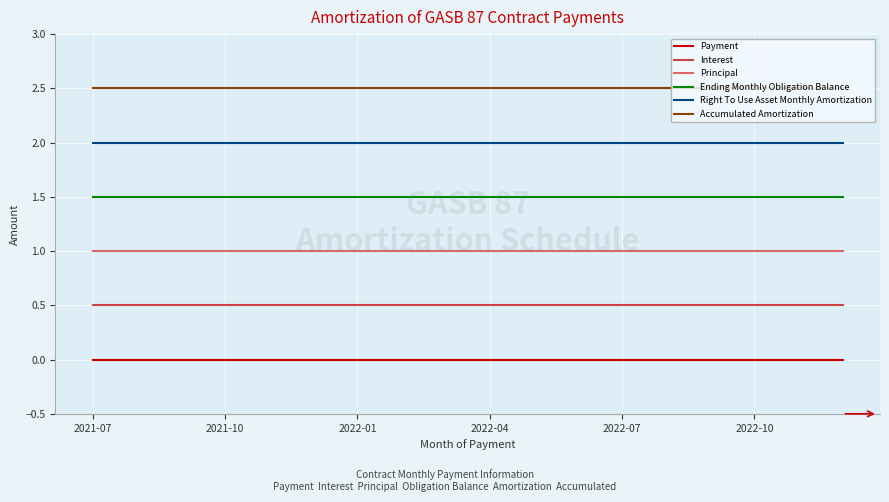

What is the maximum value shown in the chart?

2.5